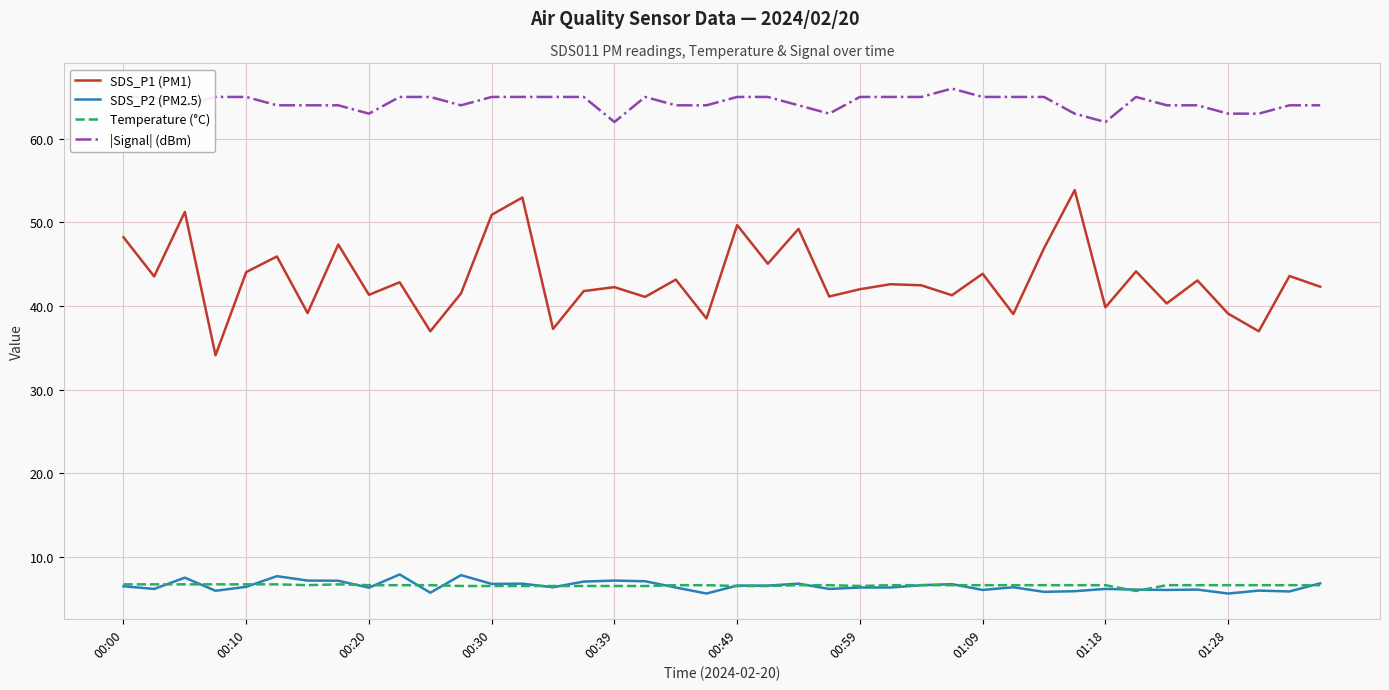

True or false: |Signal| (dBm) and Temperature (°C) intersect in this chart.

False